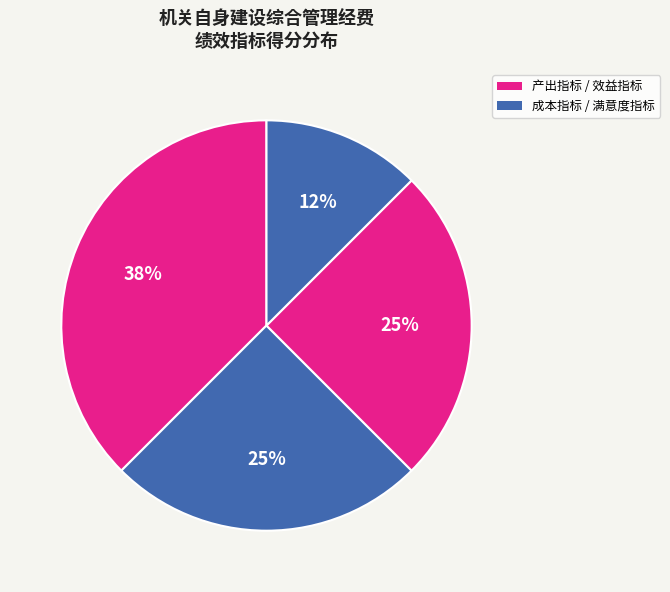

How many segments does this pie chart have?

4